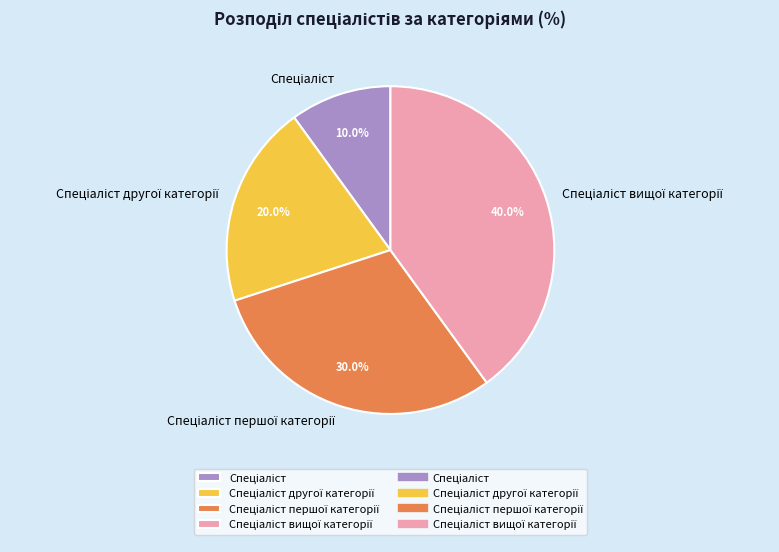

Is there a majority slice in this chart?

No